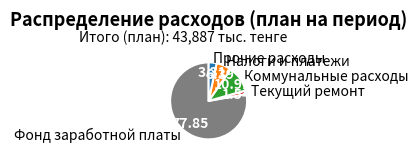

Does Коммунальные расходы account for over 50% of the chart?

No